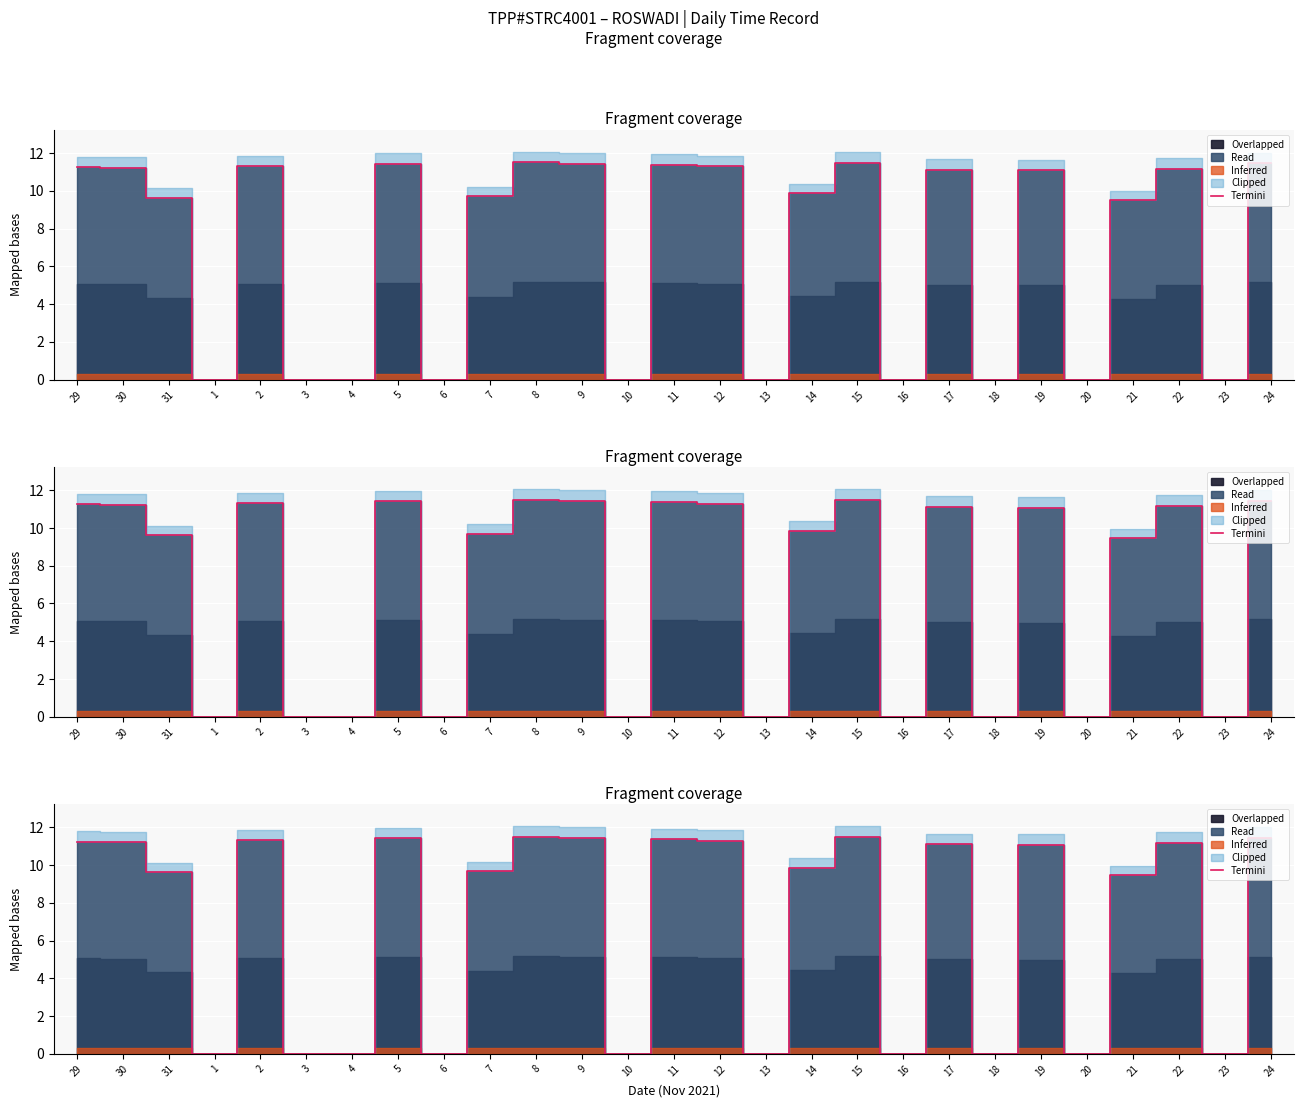

At which category does the data reach its first local peak?

2